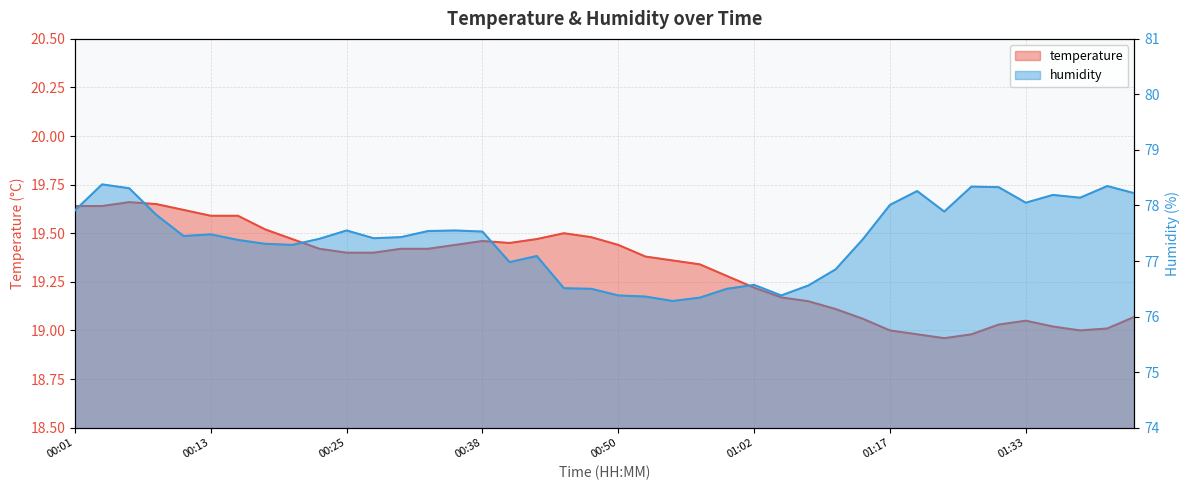

True or false: humidity and temperature intersect in this chart.

False